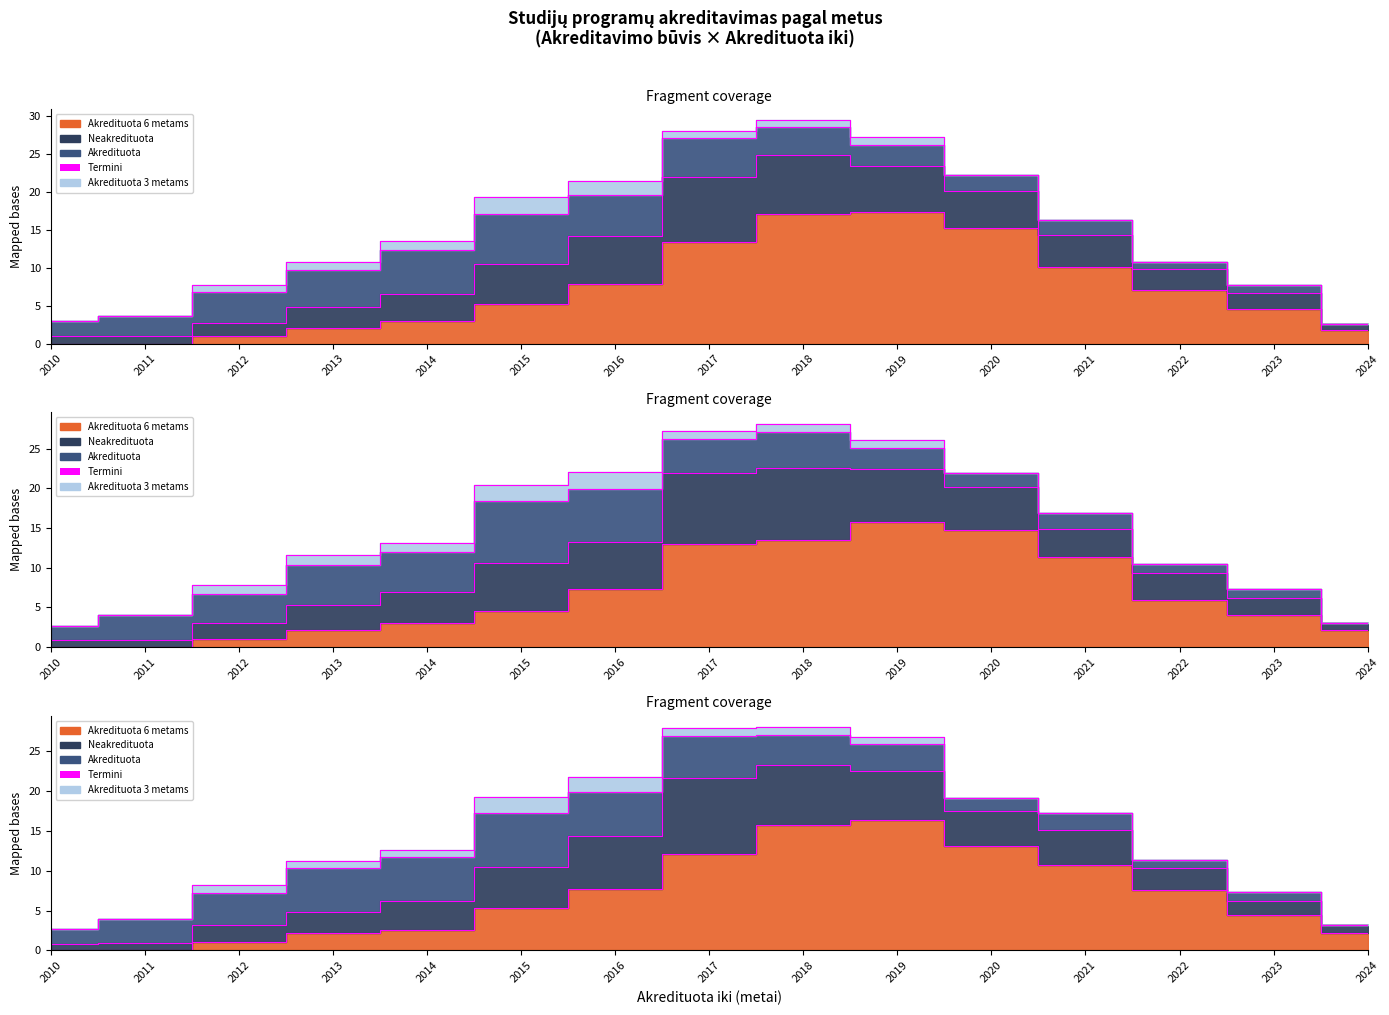

Which series changed the most between 2015 and 2017?

Akredituota 6 metams